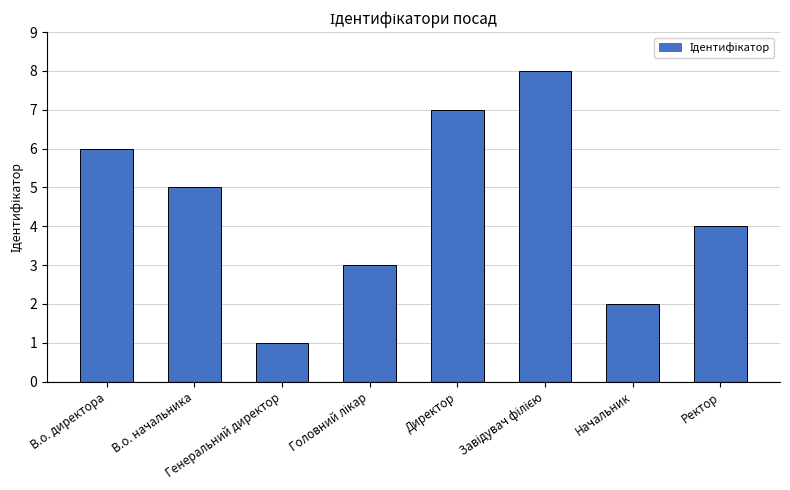

What is the difference between the maximum and second lowest values?

6